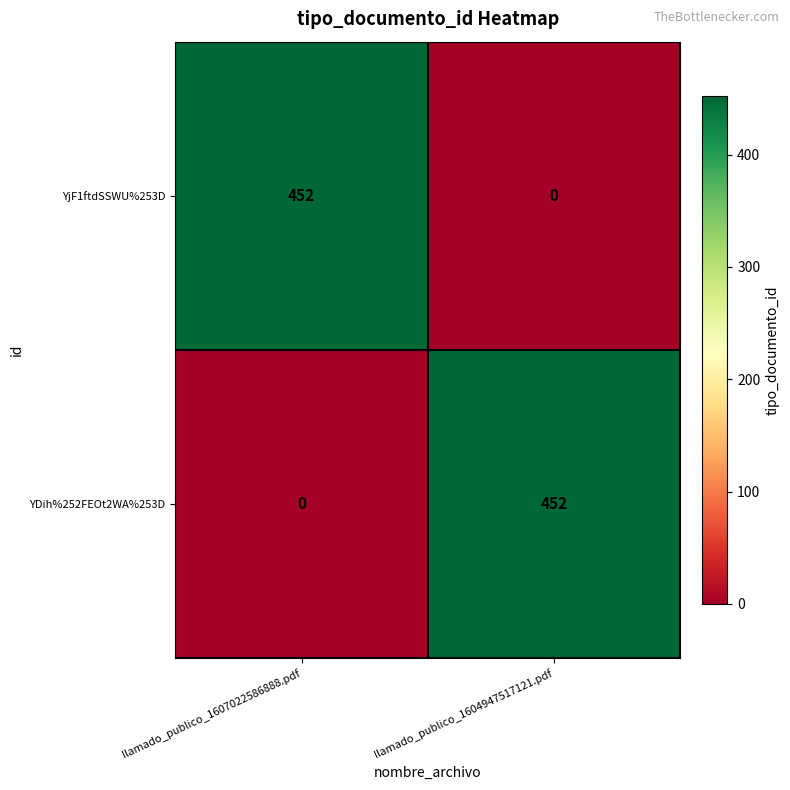

Reading left to right, extract all data points from this chart.

YjF1ftdSSWU%253D: llamado_publico_1607022586888.pdf=452	llamado_publico_1604947517121.pdf=0
YDih%252FEOt2WA%253D: llamado_publico_1607022586888.pdf=0	llamado_publico_1604947517121.pdf=452